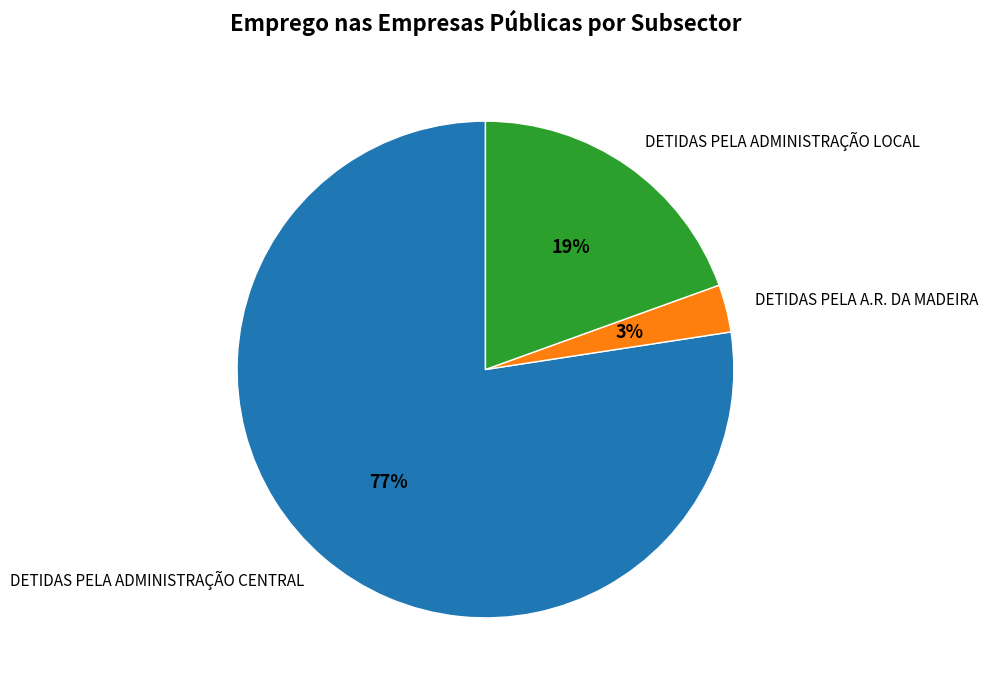

Is it true that DETIDAS PELA ADMINISTRAÇÃO LOCAL is 19% of the pie?

True